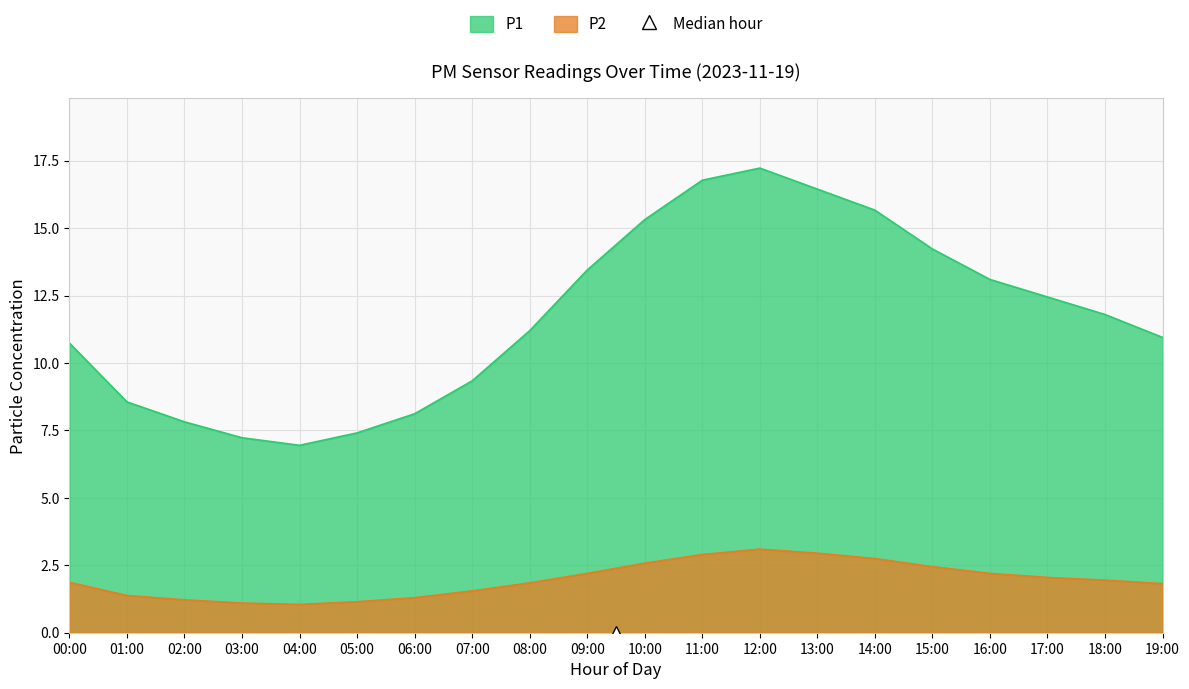

Rank the categories by P1 value from highest to lowest.

12:00, 11:00, 13:00, 14:00, 10:00, 15:00, 09:00, 16:00, 17:00, 18:00, 08:00, 19:00, 00:00, 07:00, 01:00, 06:00, 02:00, 05:00, 03:00, 04:00